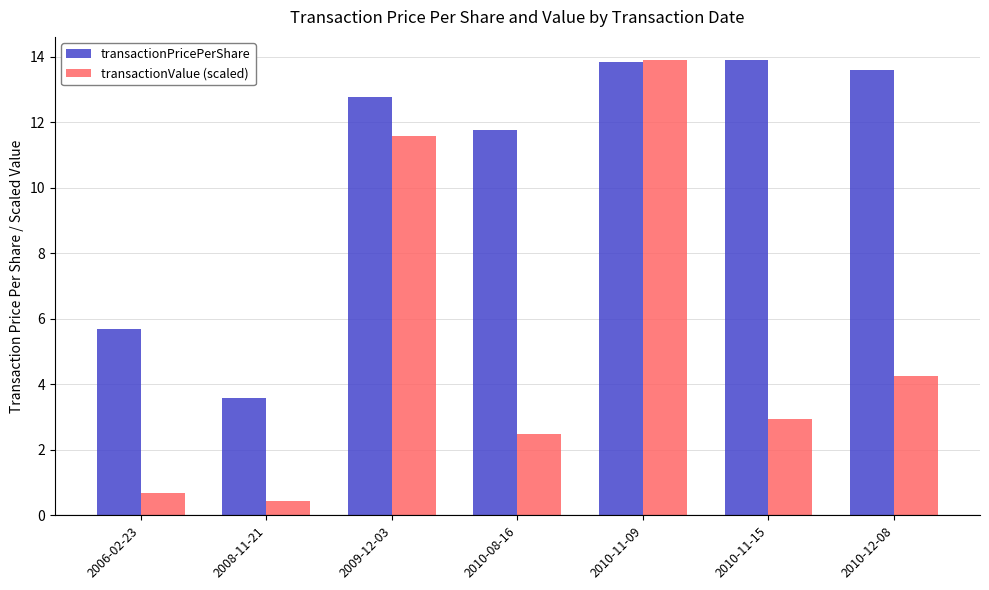

What is the difference between the maximum and minimum values in the transactionValue (scaled) series?

13.5